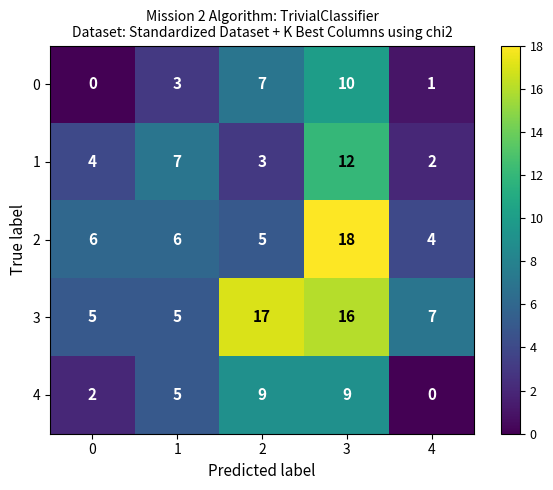

Rank the series at 3 from lowest to highest value.

4, 0, 1, 3, 2